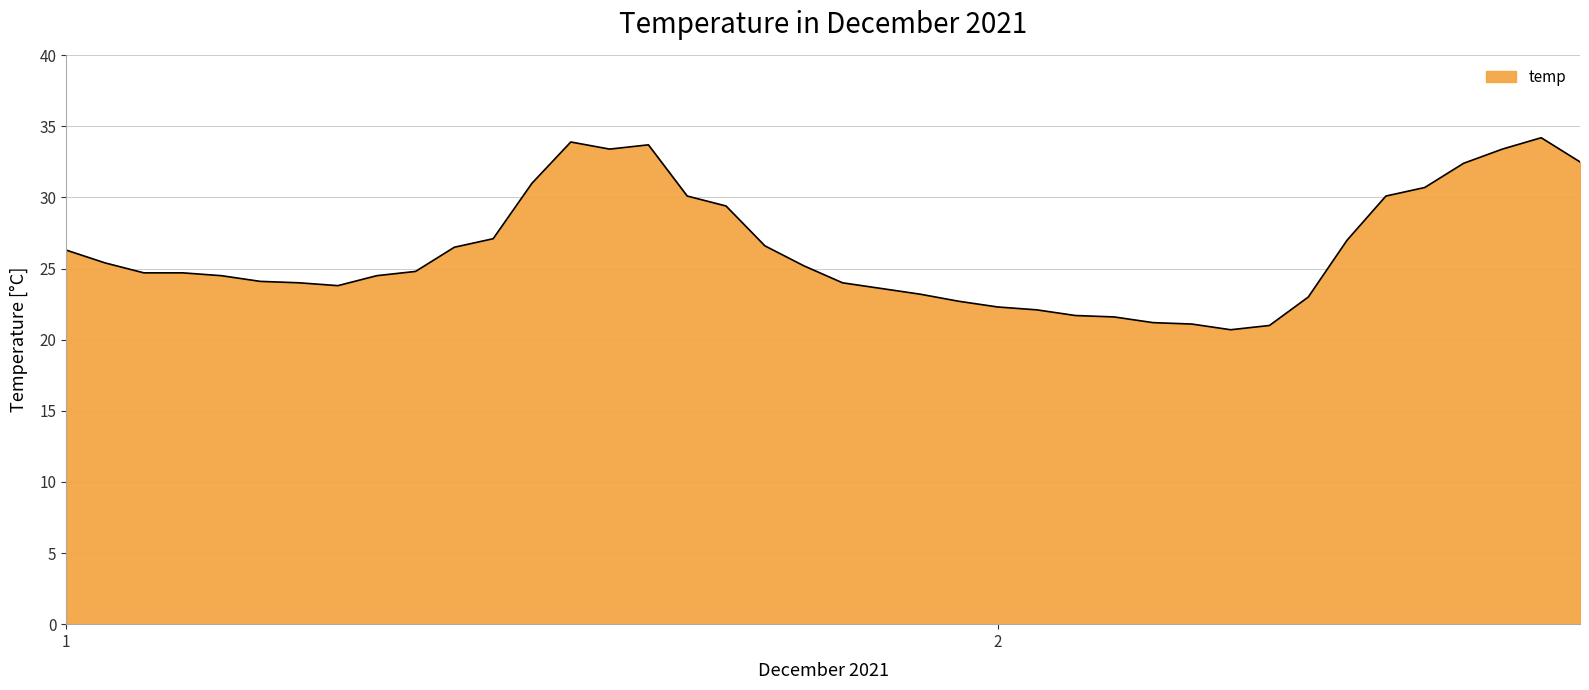

What is the maximum value shown in the chart?

34.2